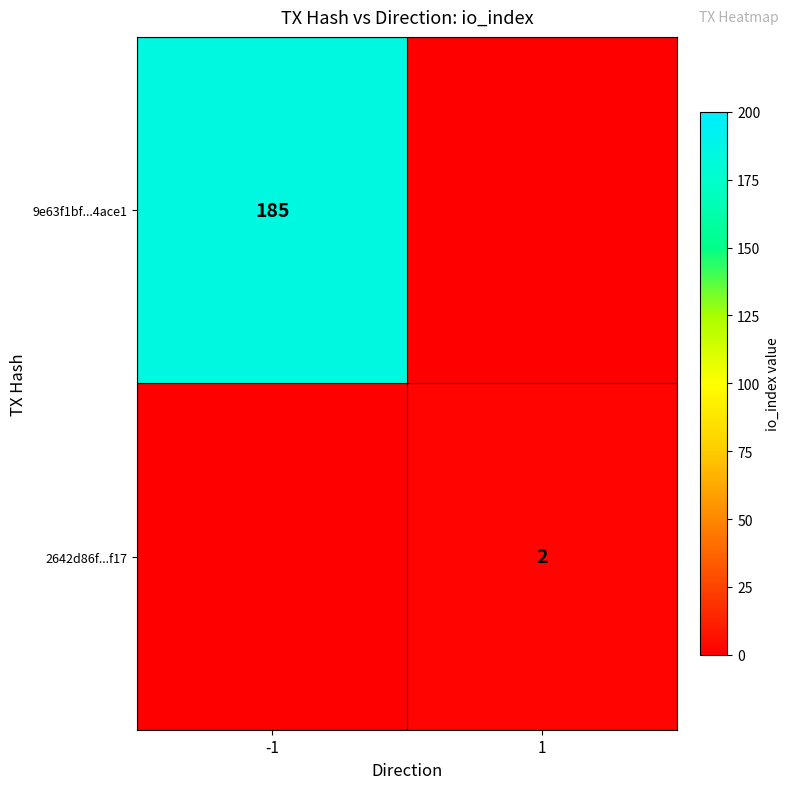

True or false: 9e63f1bf...4ace1 has a value of 57 at -1.

False